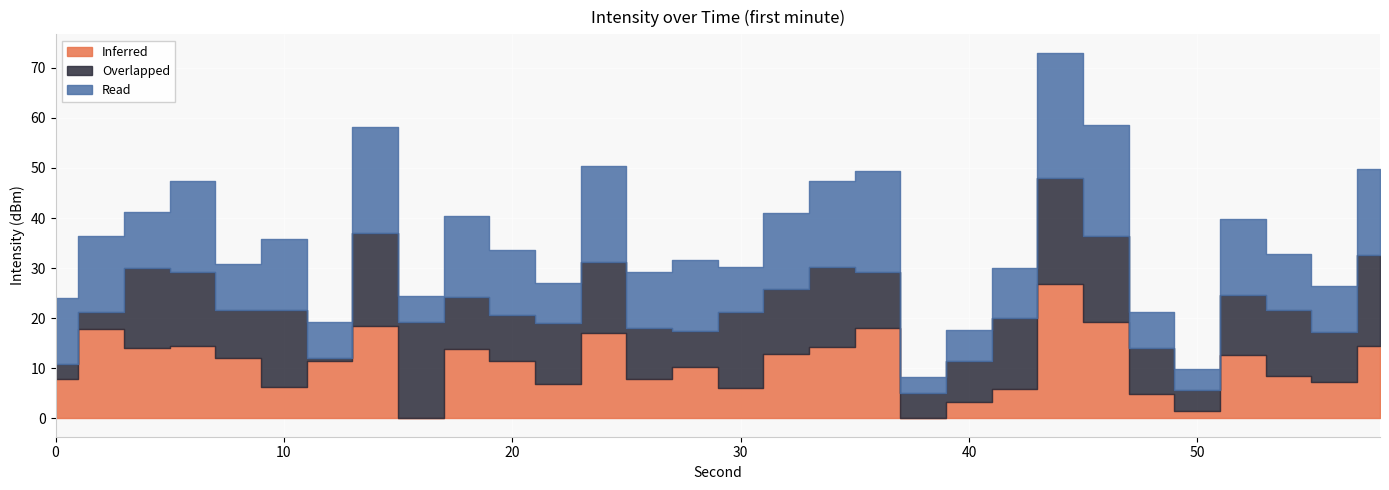

Between which two adjacent categories do Overlapped and Read first intersect?

2 and 4